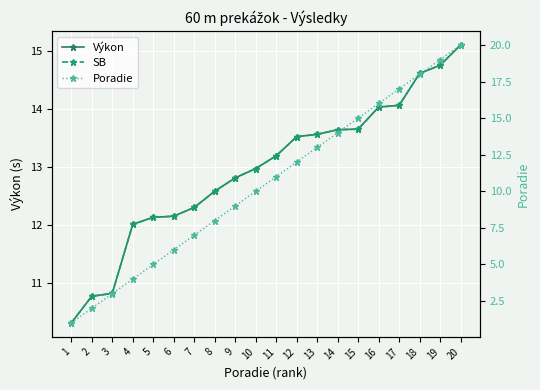

Between 7 and 11, which is larger?

11